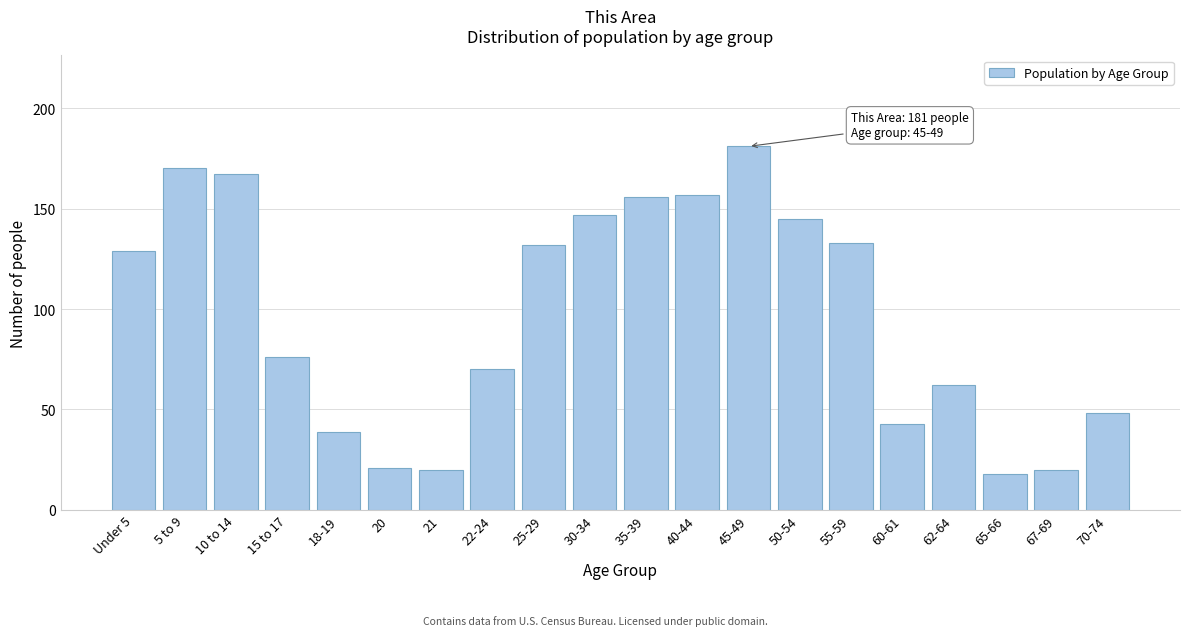

Reading left to right, transcribe all the data shown in this chart.

Under 5=129	5 to 9=170	10 to 14=167	15 to 17=76	18-19=39	20=21	21=20	22-24=70	25-29=132	30-34=147	35-39=156	40-44=157	45-49=181	50-54=145	55-59=133	60-61=43	62-64=62	65-66=18	67-69=20	70-74=48